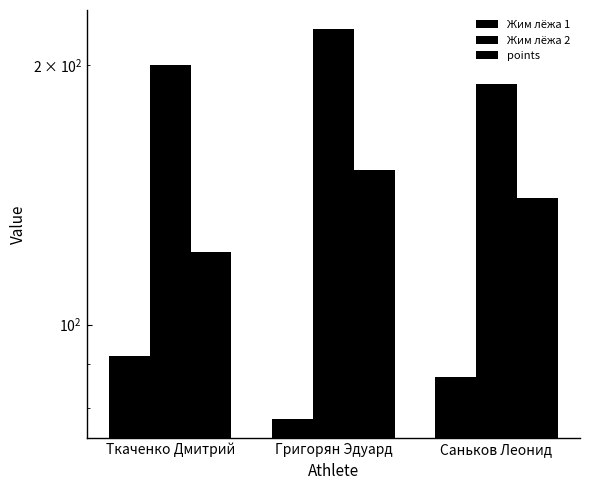

How many values in the points series are below 140?

1